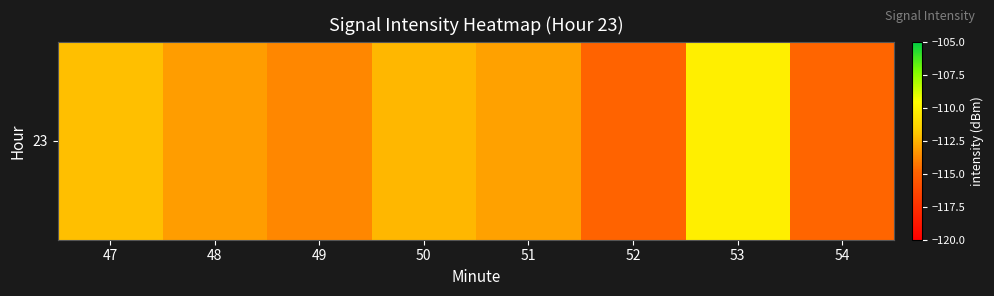

What is the sum of the values at 54 and 48?

-227.9